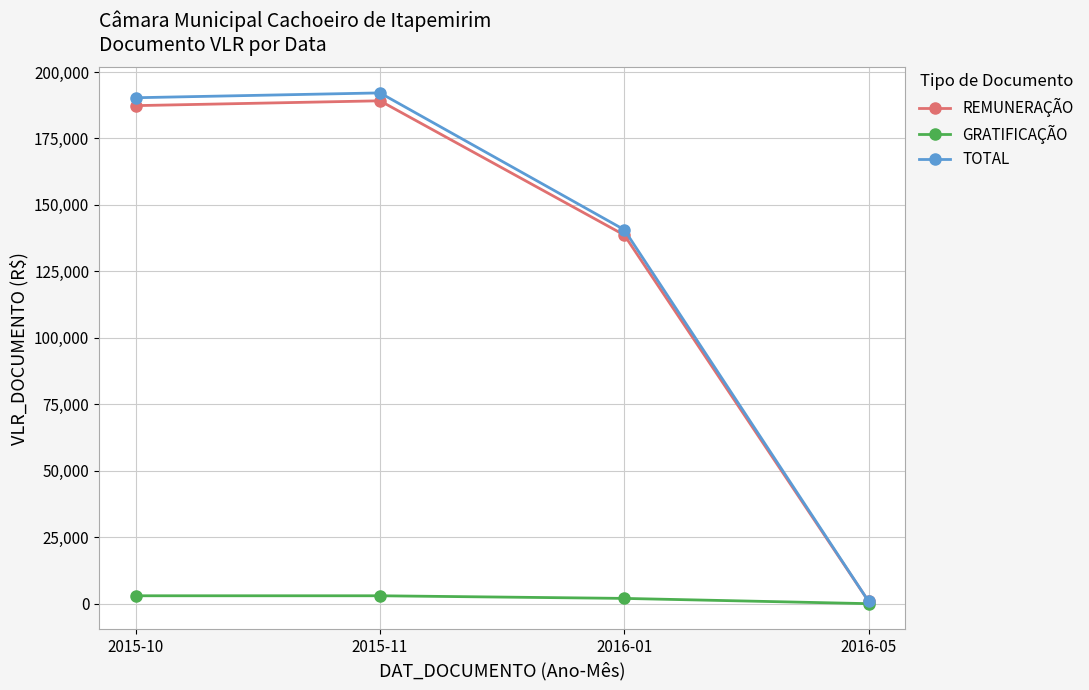

Count the number of categories in the chart.

4